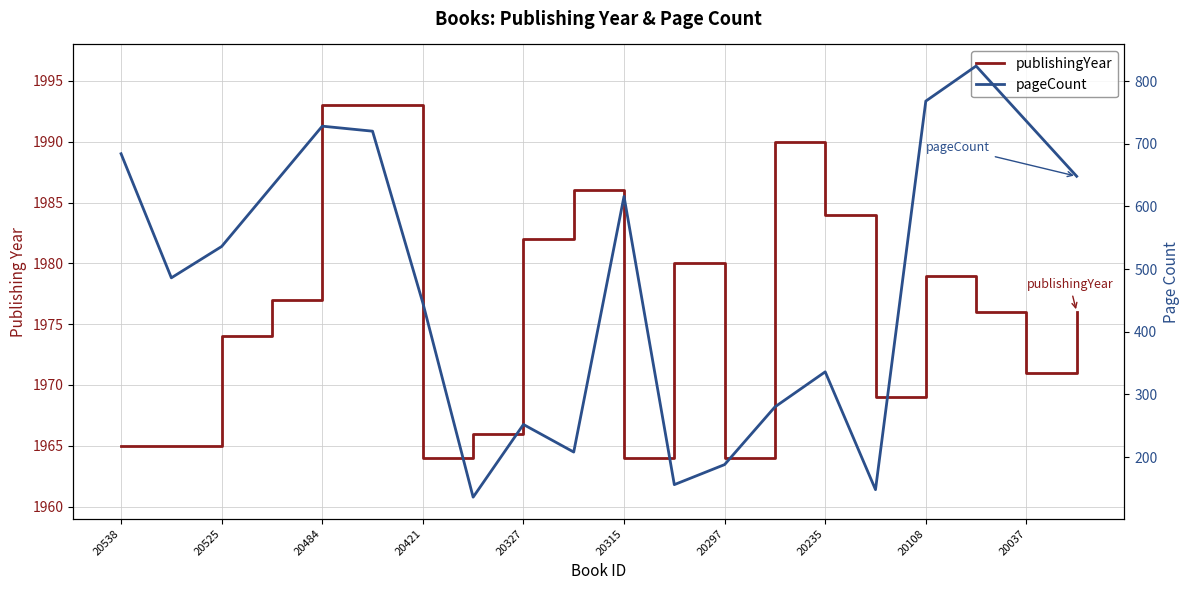

Is it true that the value at 20037 is 1971?

True